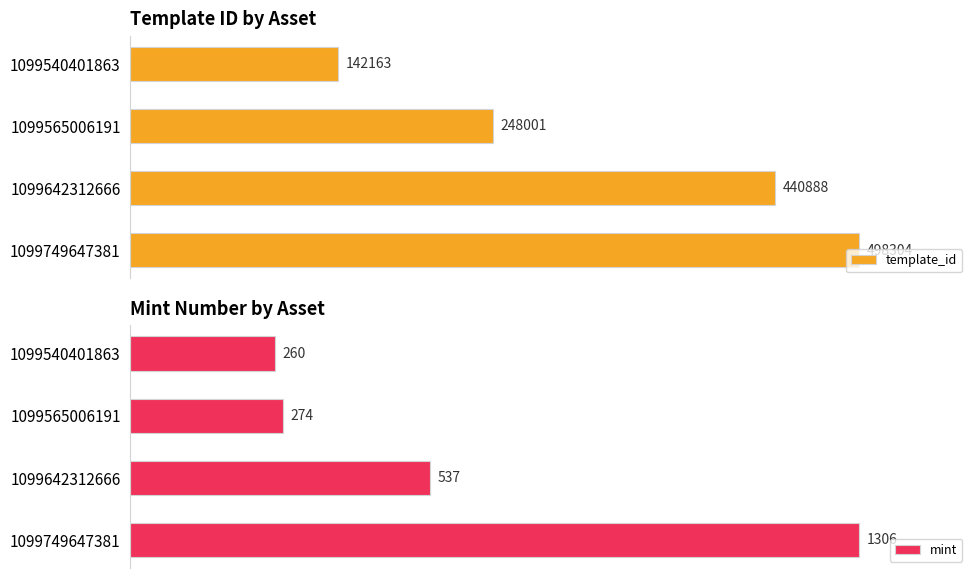

What is the average value of the template_id series?

332339